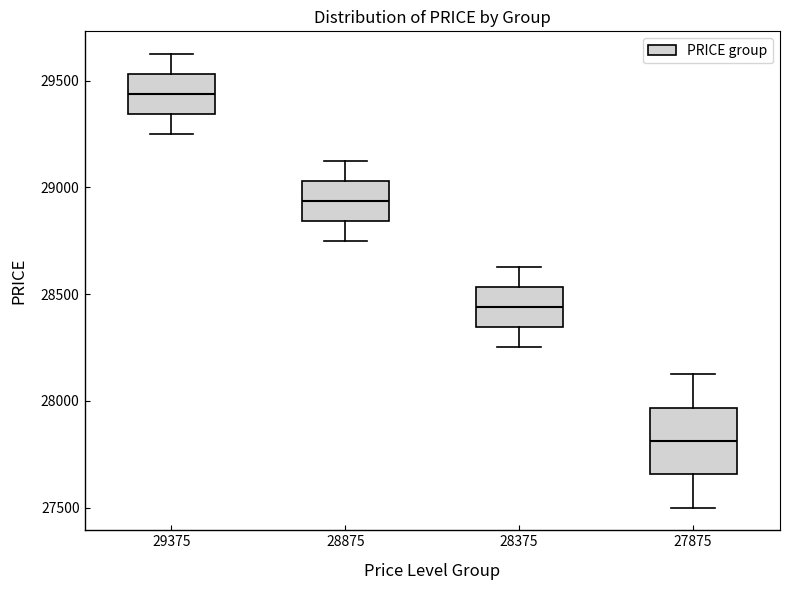

Where does the median line of the box at x = 27875 sit on the y-axis? The values are not printed on the chart, so give them approximately, as read against the axis.

27800